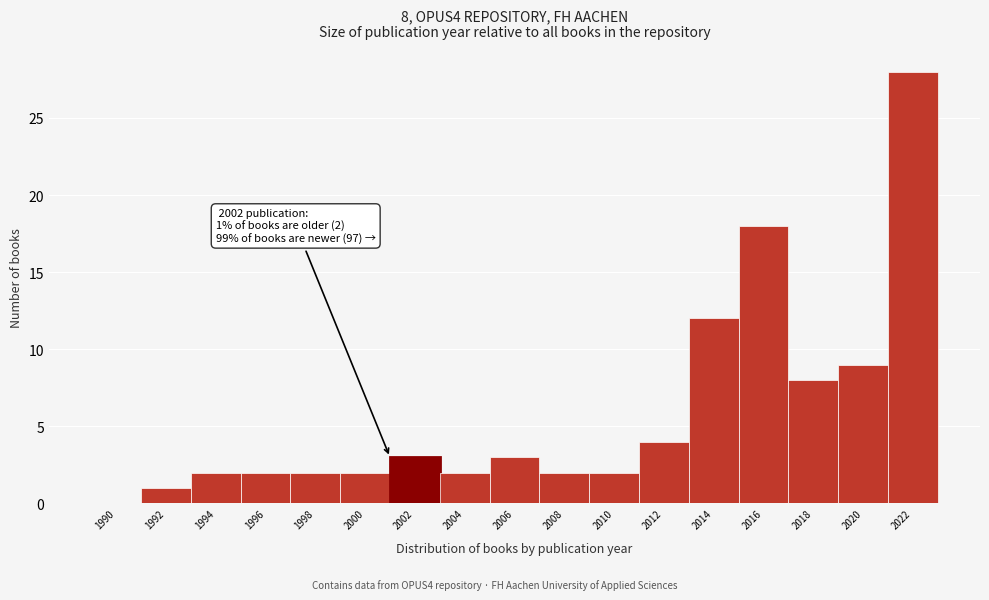

Reading left to right, transcribe all the data shown in this chart.

1990=0	1992=1	1994=2	1996=2	1998=2	2000=2	2002=3	2004=2	2006=3	2008=2	2010=2	2012=4	2014=12	2016=18	2018=8	2020=9	2022=28